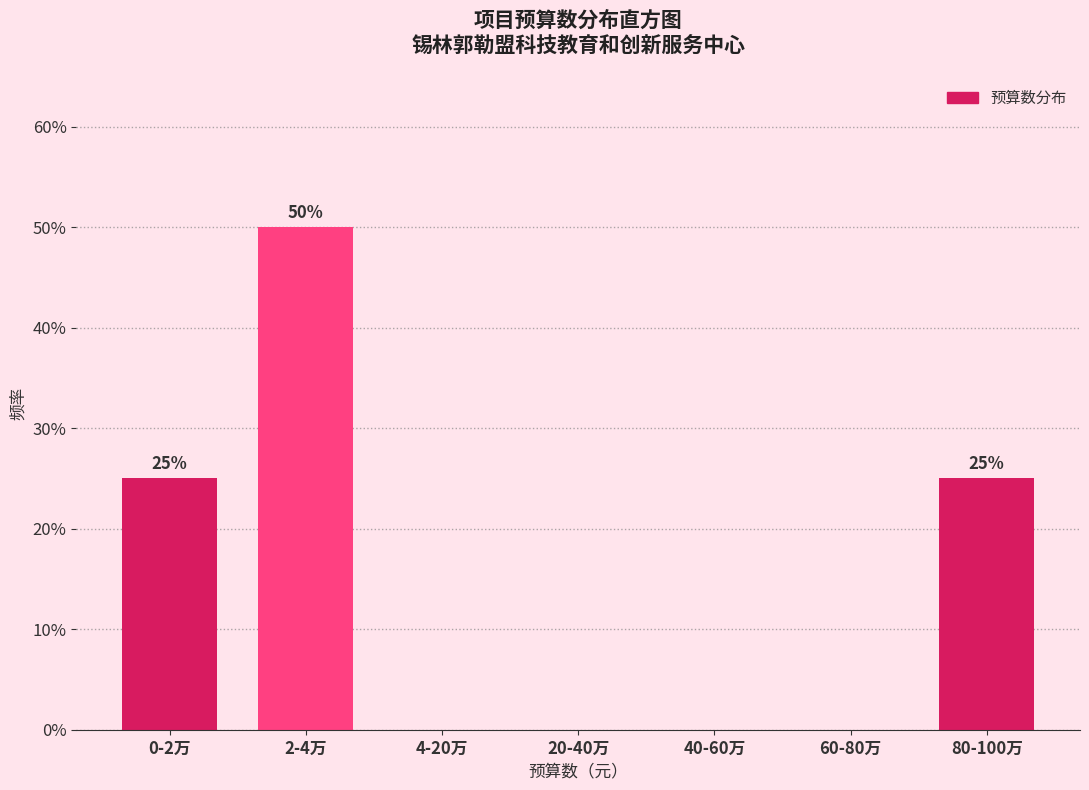

Reading left to right, transcribe all the data shown in this chart.

0-2万=25	2-4万=50	4-20万=0	20-40万=0	40-60万=0	60-80万=0	80-100万=25